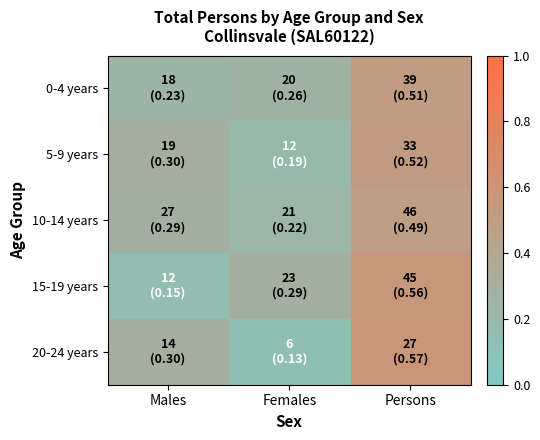

Reading right to left, what are all the values shown in this chart?

0-4 years: Persons=0.5	Females=0.3	Males=0.2
5-9 years: Persons=0.5	Females=0.2	Males=0.3
10-14 years: Persons=0.5	Females=0.2	Males=0.3
15-19 years: Persons=0.6	Females=0.3	Males=0.1
20-24 years: Persons=0.6	Females=0.1	Males=0.3